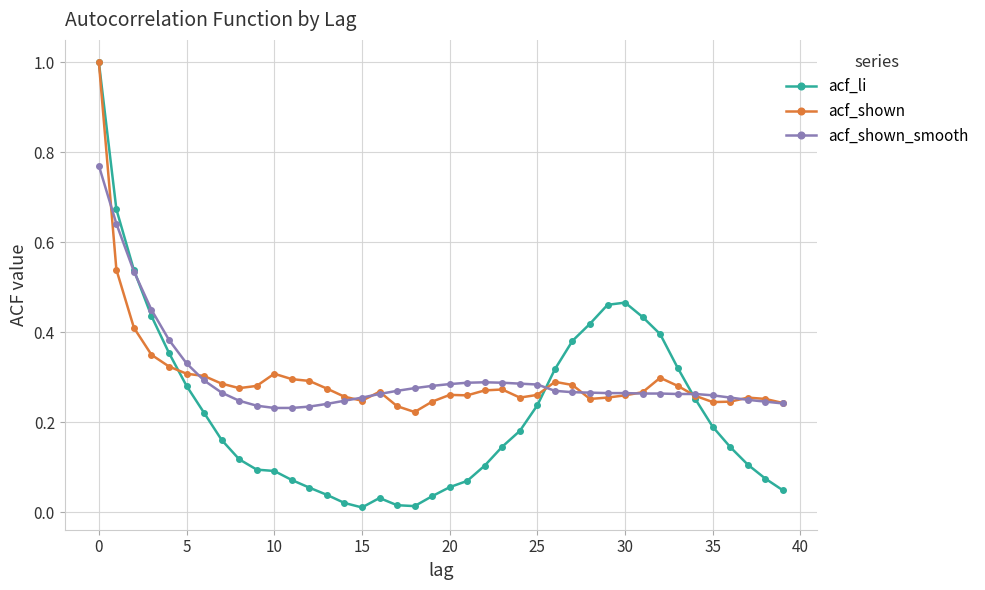

What is the maximum value shown in the chart?

1.0